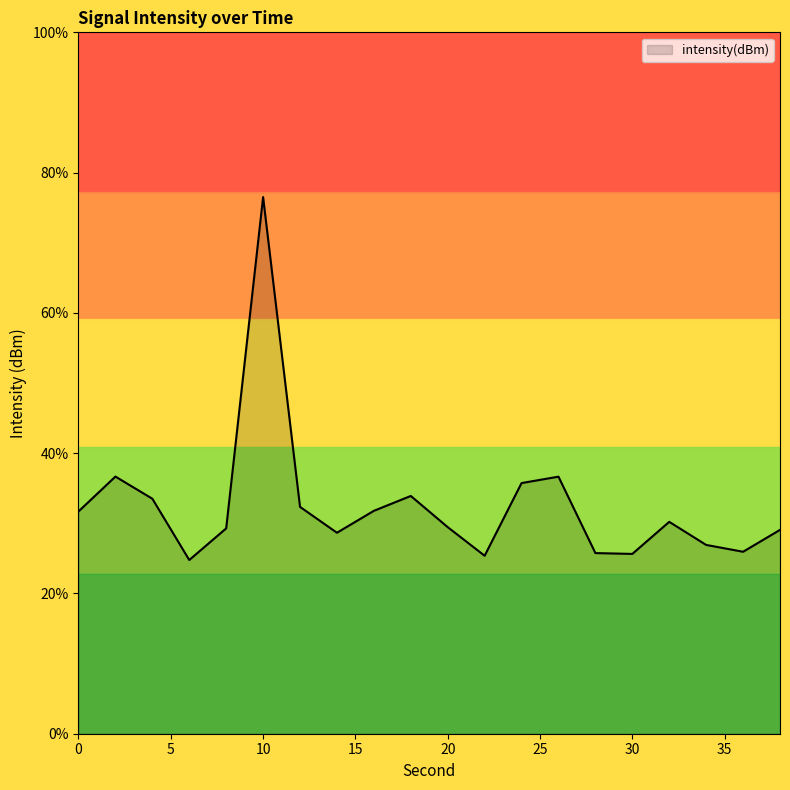

The value at 34 is -134.1. True or false?

True